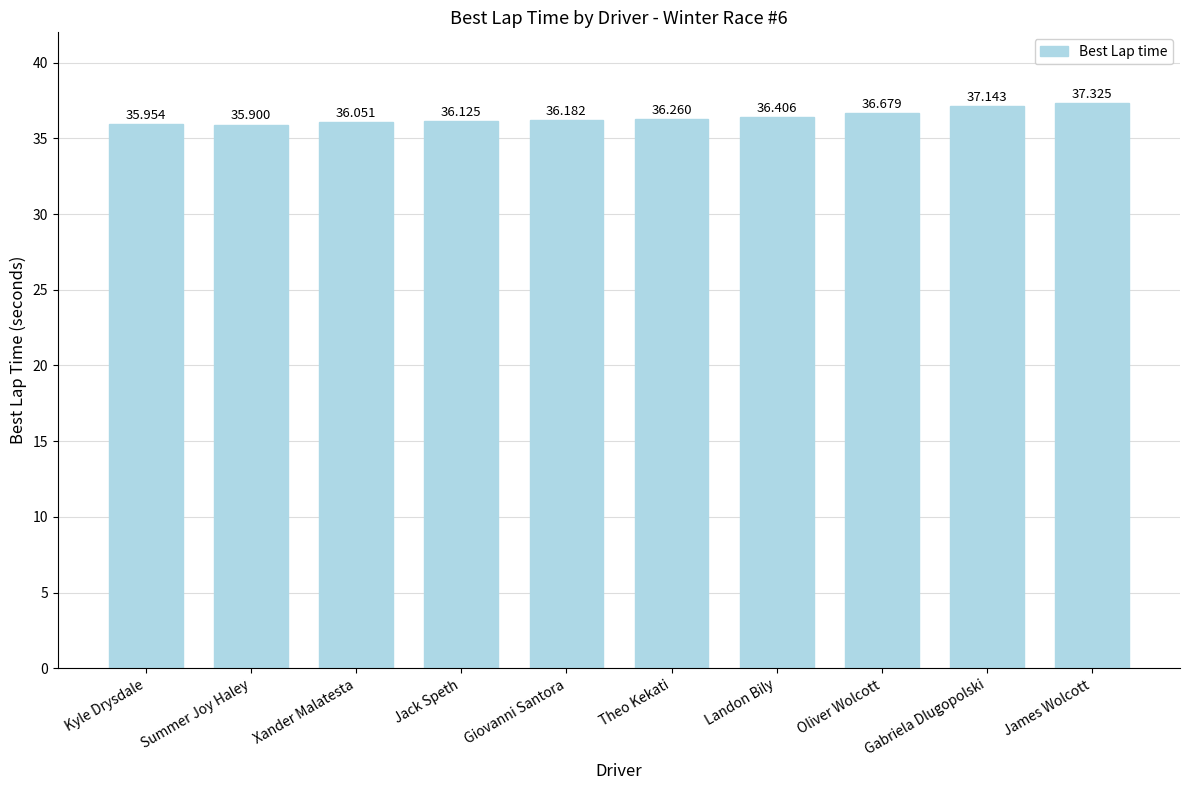

Reading right to left, transcribe all the data shown in this chart.

37.3	37.1	36.7	36.4	36.3	36.2	36.1	36.1	35.9	36.0